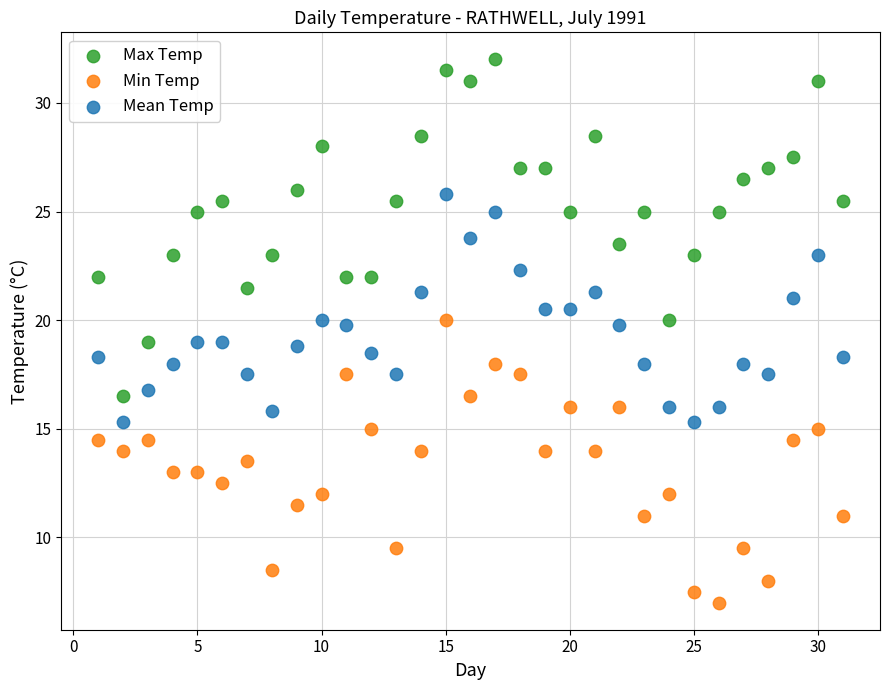

Across all data points, what is the range of X values (max minus min)?

30.0